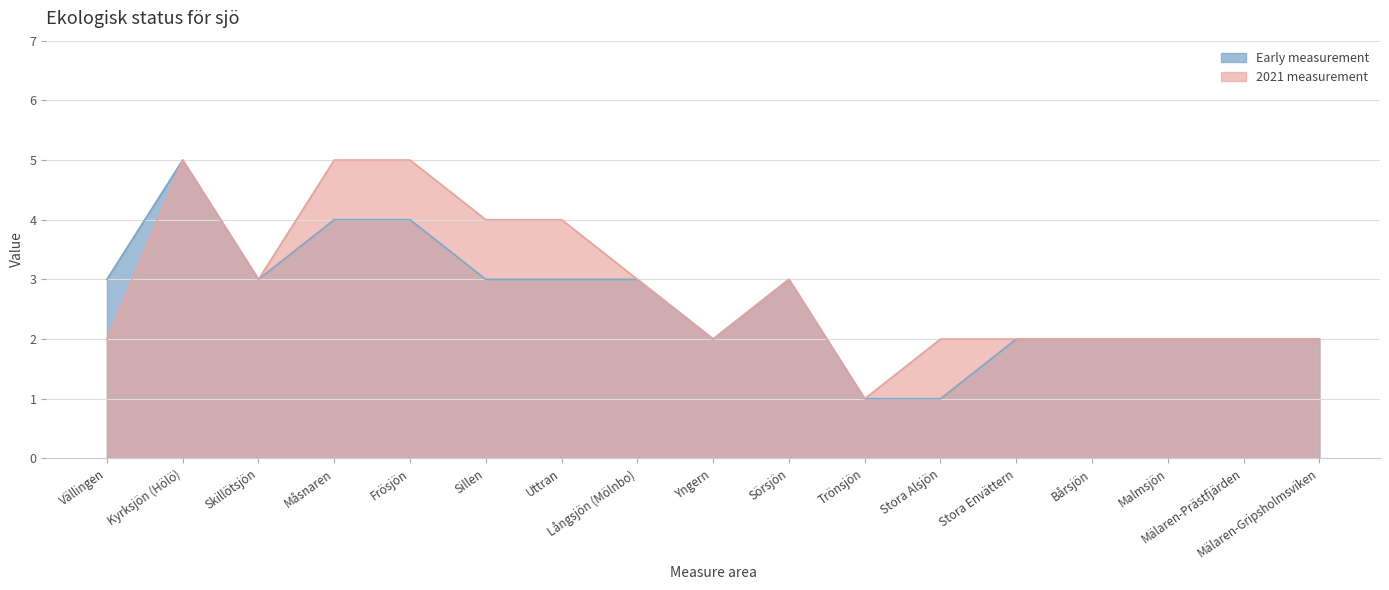

Is it true that 2021 measurement equals 2 at Malmsjön?

True